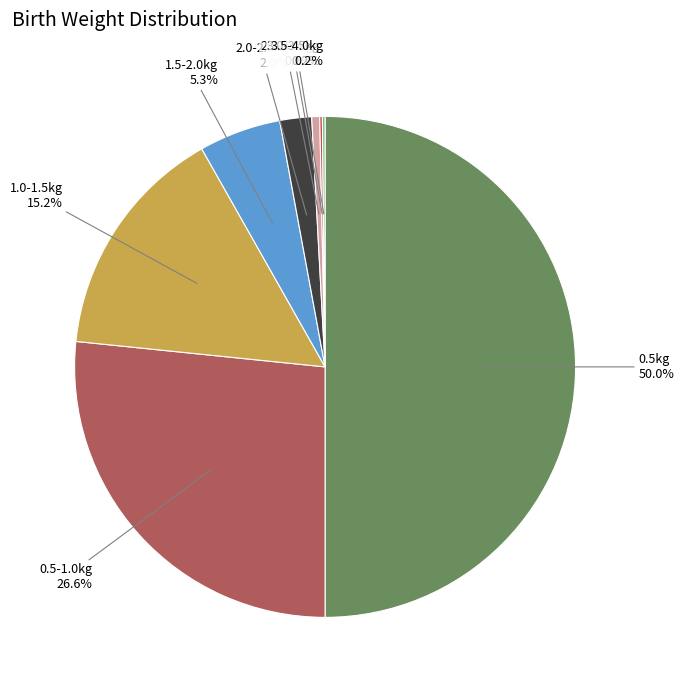

Which has a higher value, 2.5-3.0kg or 0.5-1.0kg?

0.5-1.0kg